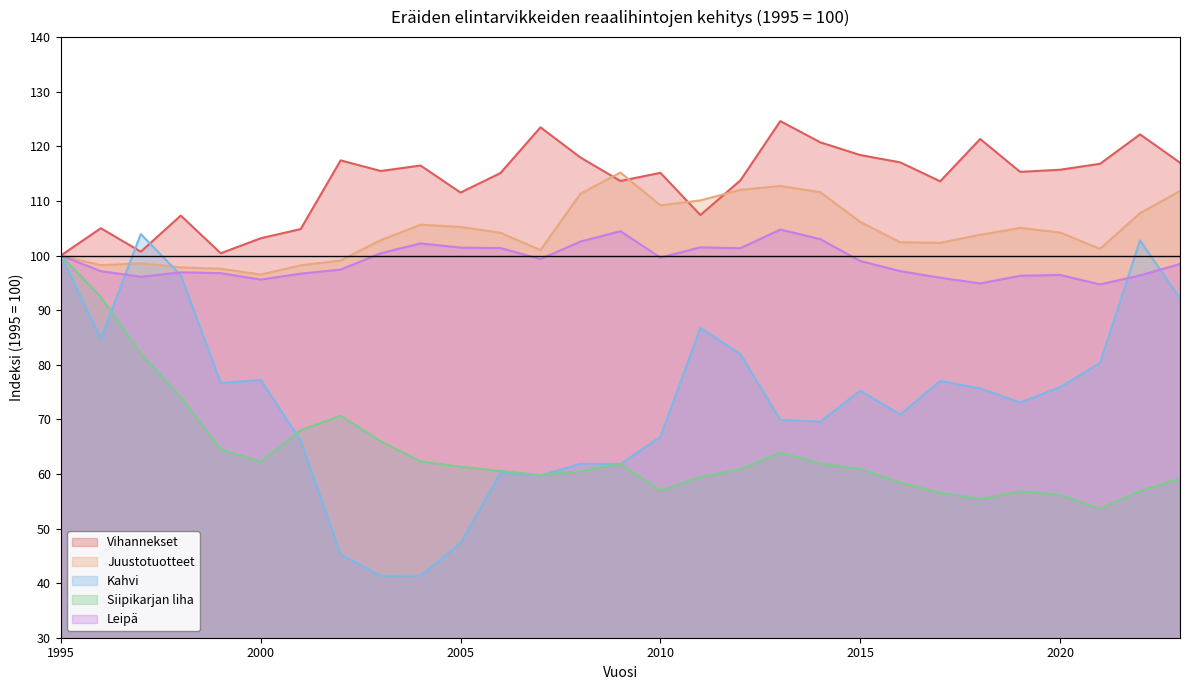

What is the difference between the highest and lowest values at 2009?

53.4